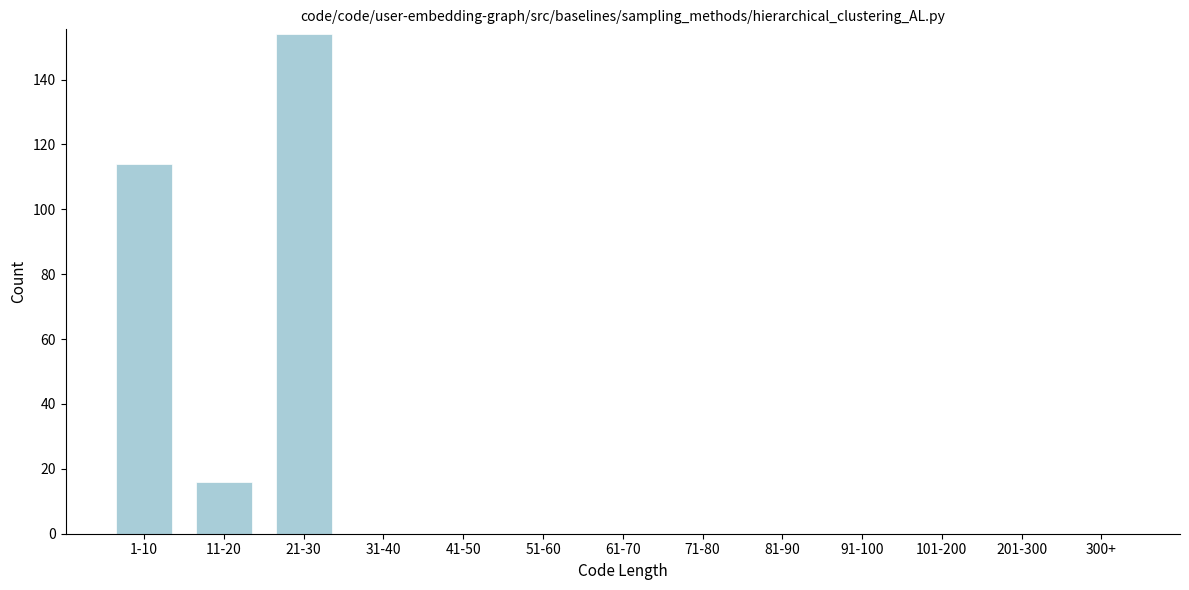

Reading left to right, list all the values displayed in this chart.

1-10=114	11-20=16	21-30=154	31-40=0	41-50=0	51-60=0	61-70=0	71-80=0	81-90=0	91-100=0	101-200=0	201-300=0	300+=0